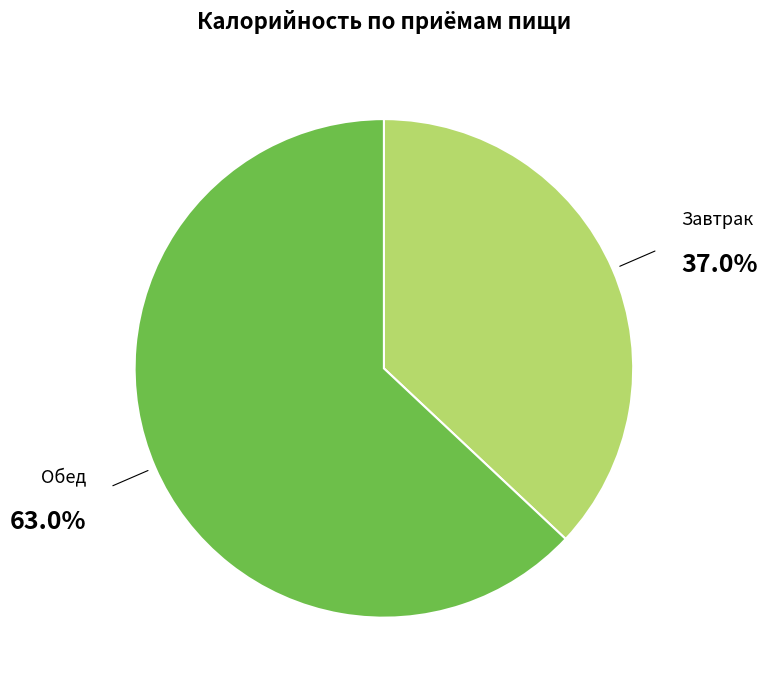

What is the largest slice in the pie chart?

Обед